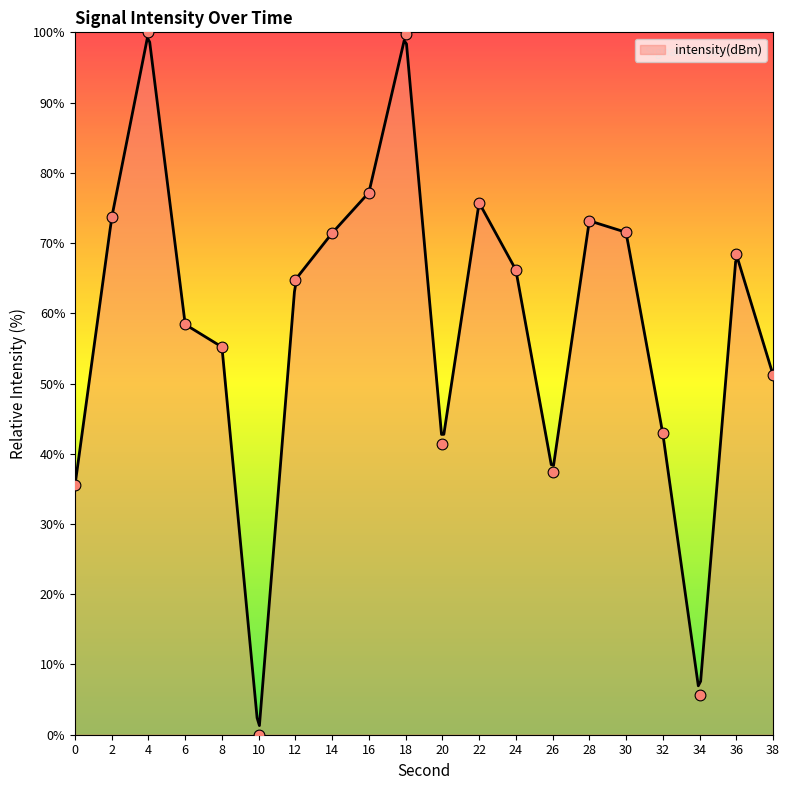

What is the ratio of the value at 14 to the value at 8?

1.3